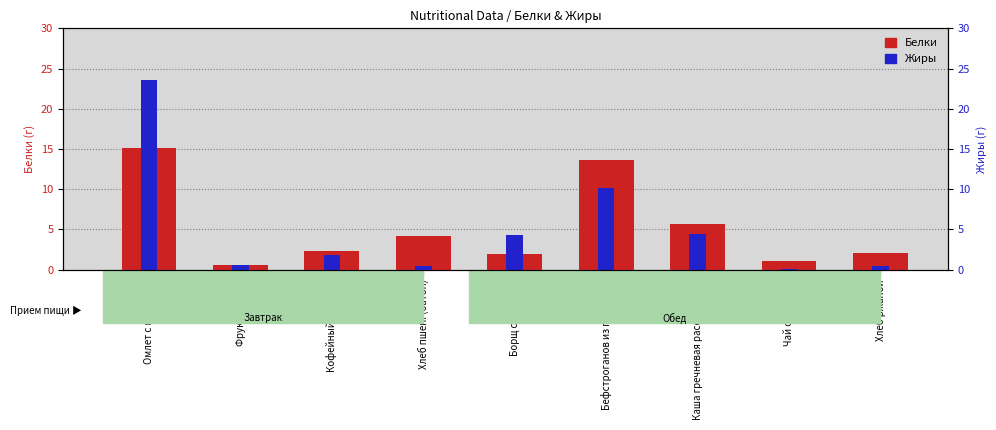

What is the greatest value displayed?

23.6